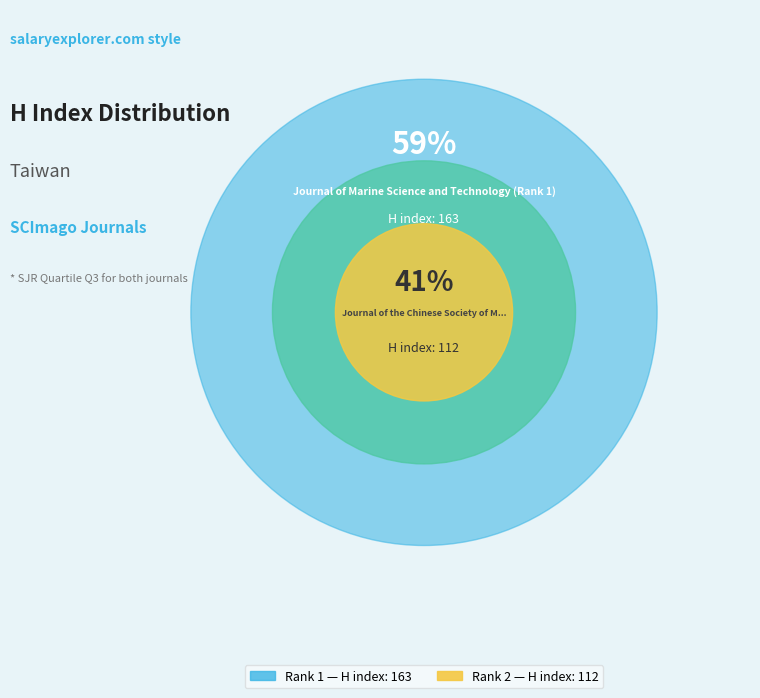

What is the total percentage of Journal of Marine Science and Technology (Rank 1) and Journal of the Chinese Society of Mechanical Engineers (Rank 2)?

100.0%